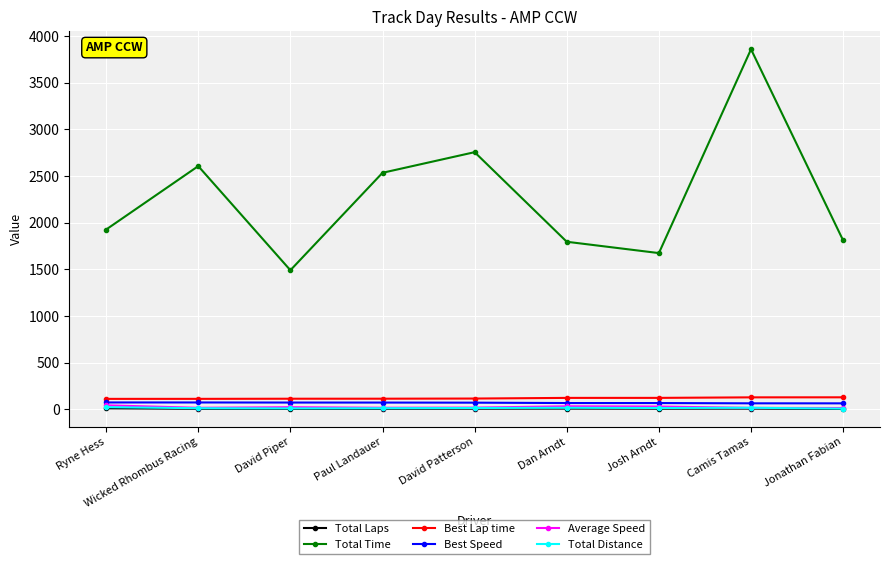

Which category has the highest value across all series?

Camis Tamas